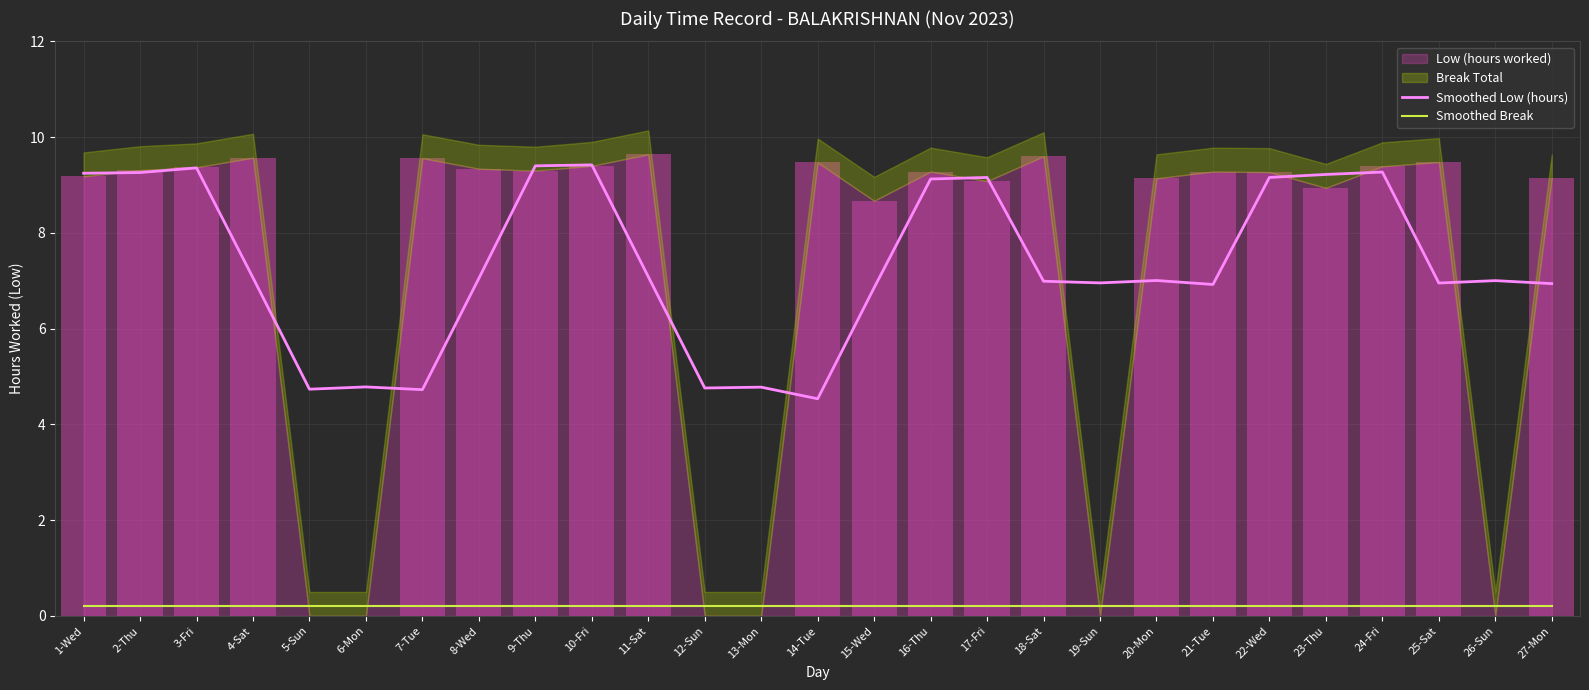

What is the total value across all series at 10-Fri?

9.6